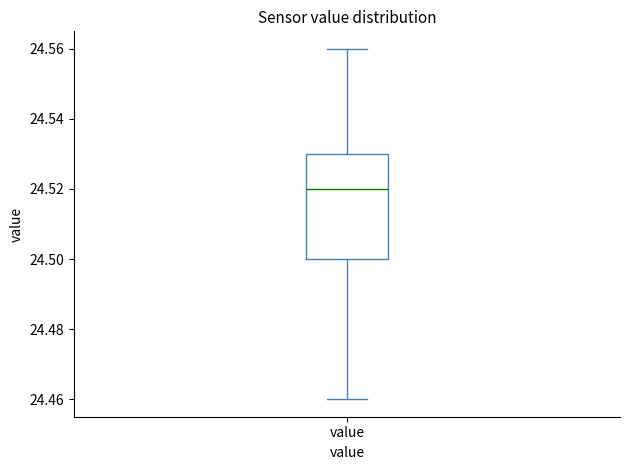

Where does the upper whisker of the box for value end on the y-axis? The values are not printed on the chart, so give them approximately, as read against the axis.

24.56